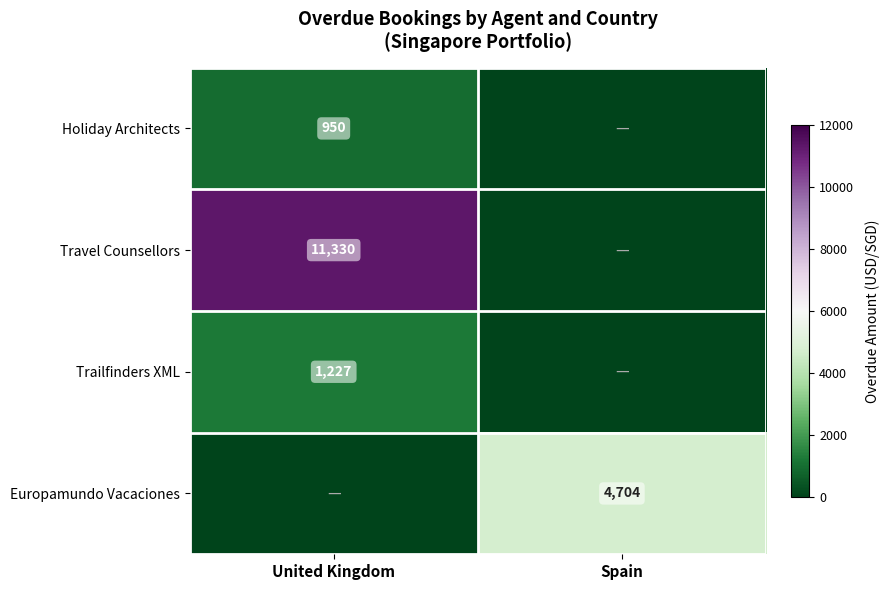

The value of Trailfinders XML at United Kingdom is 678. True or false?

False